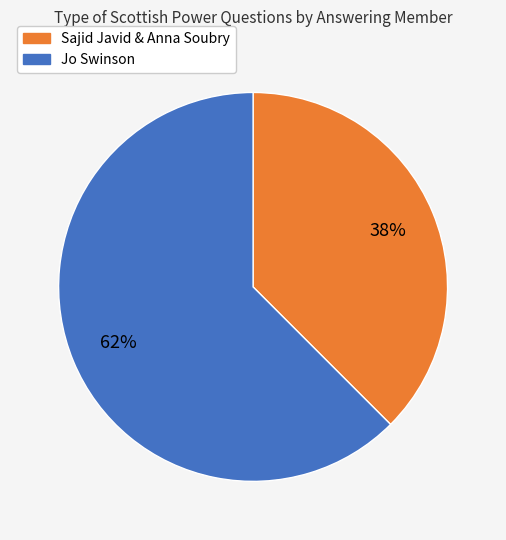

Is there any slice that represents more than half of the pie?

Yes